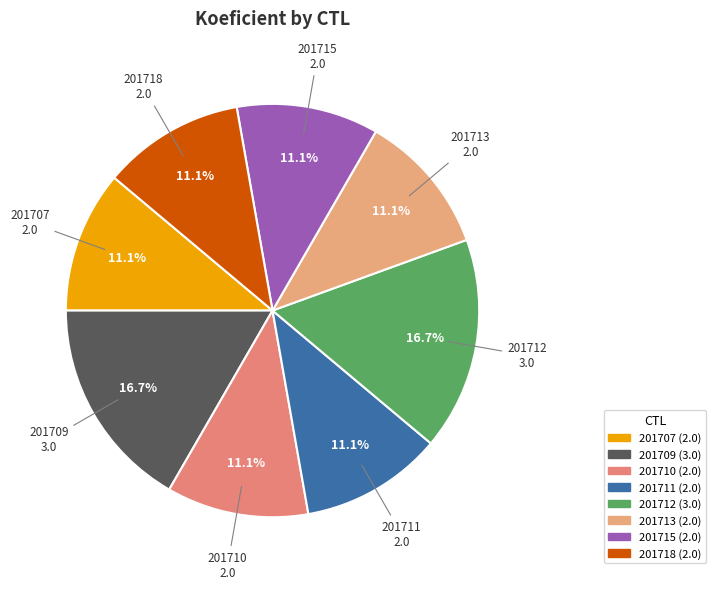

Which slice is the smallest?

201707